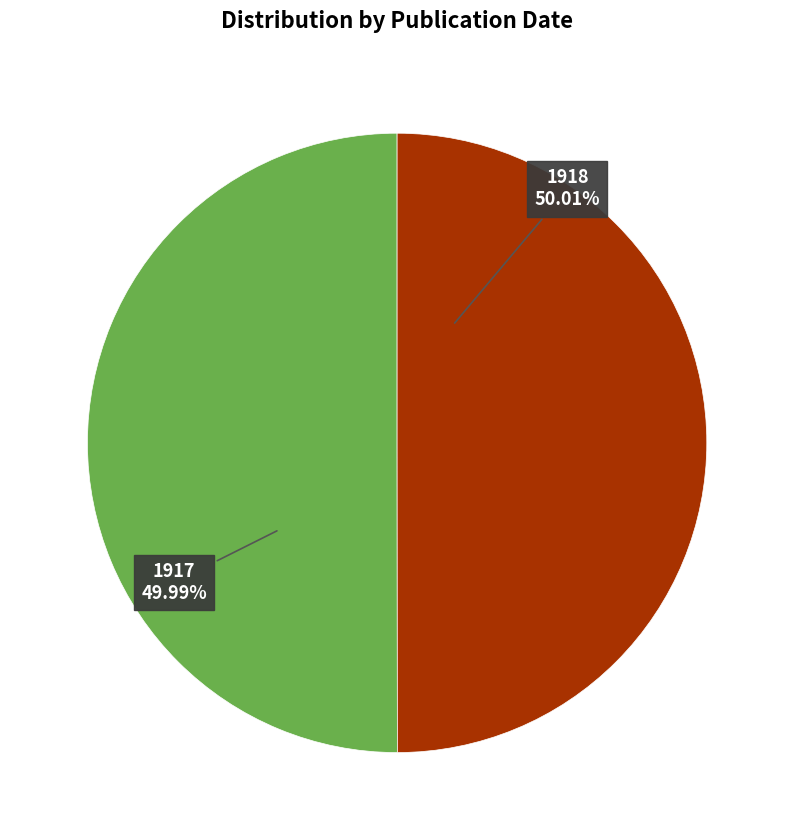

Is there any slice that represents more than half of the pie?

Yes